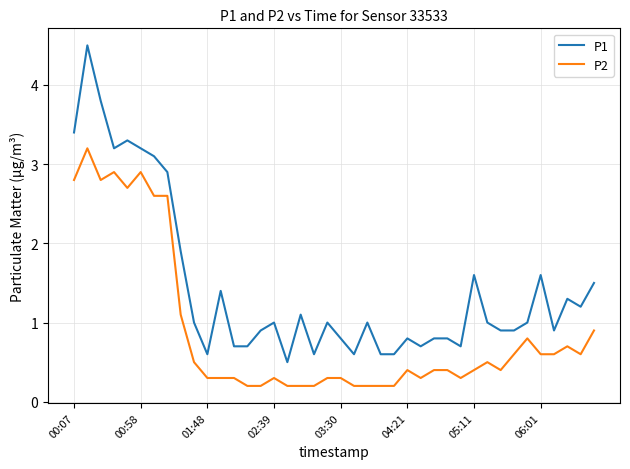

List the series in order of their peak value, lowest first.

P2, P1